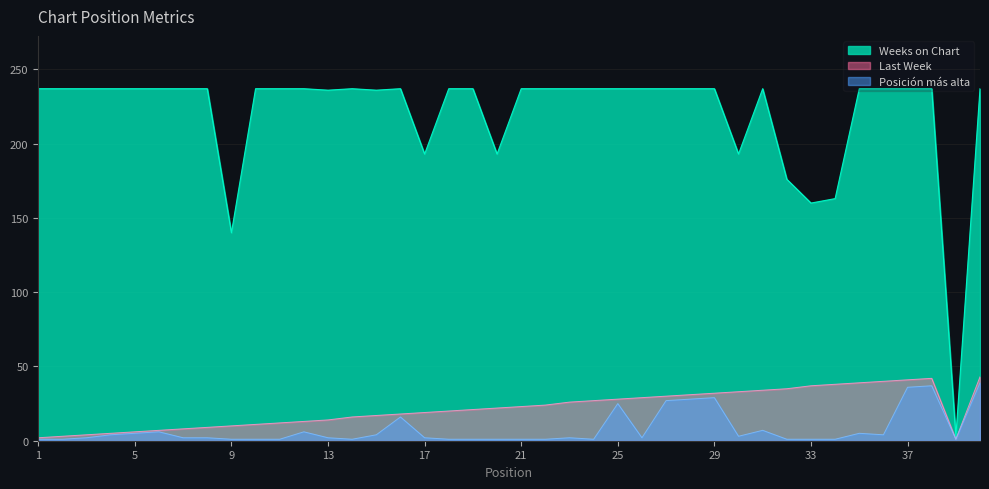

Where is Last Week nearest to the value 22?

20